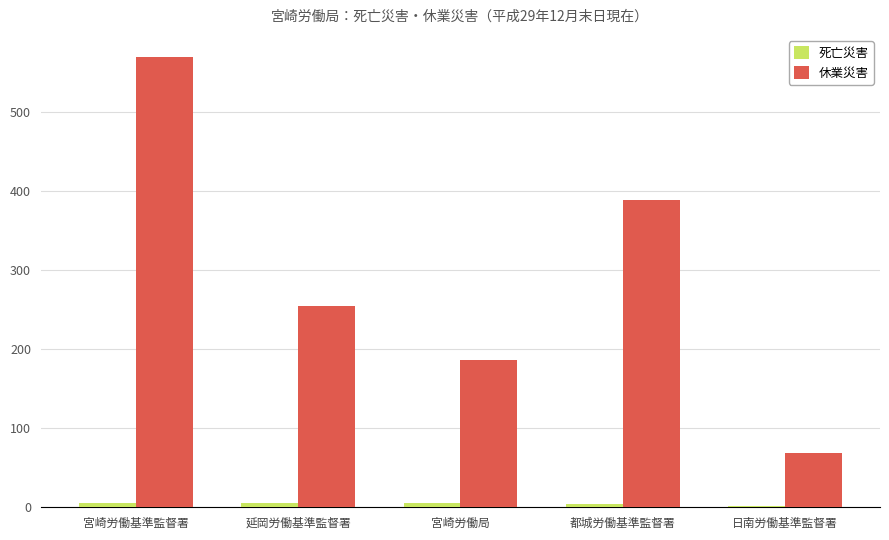

What is the sum of the 死亡災害 values at 日南労働基準監督署 and 都城労働基準監督署?

6